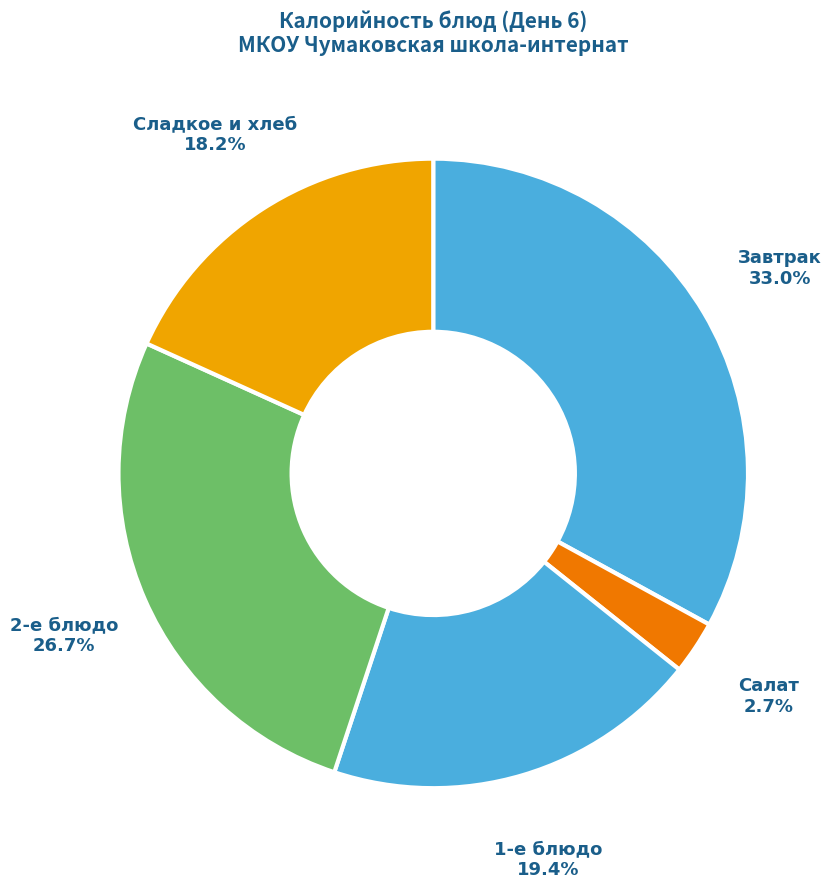

Which category has the smallest portion of the pie?

Салат